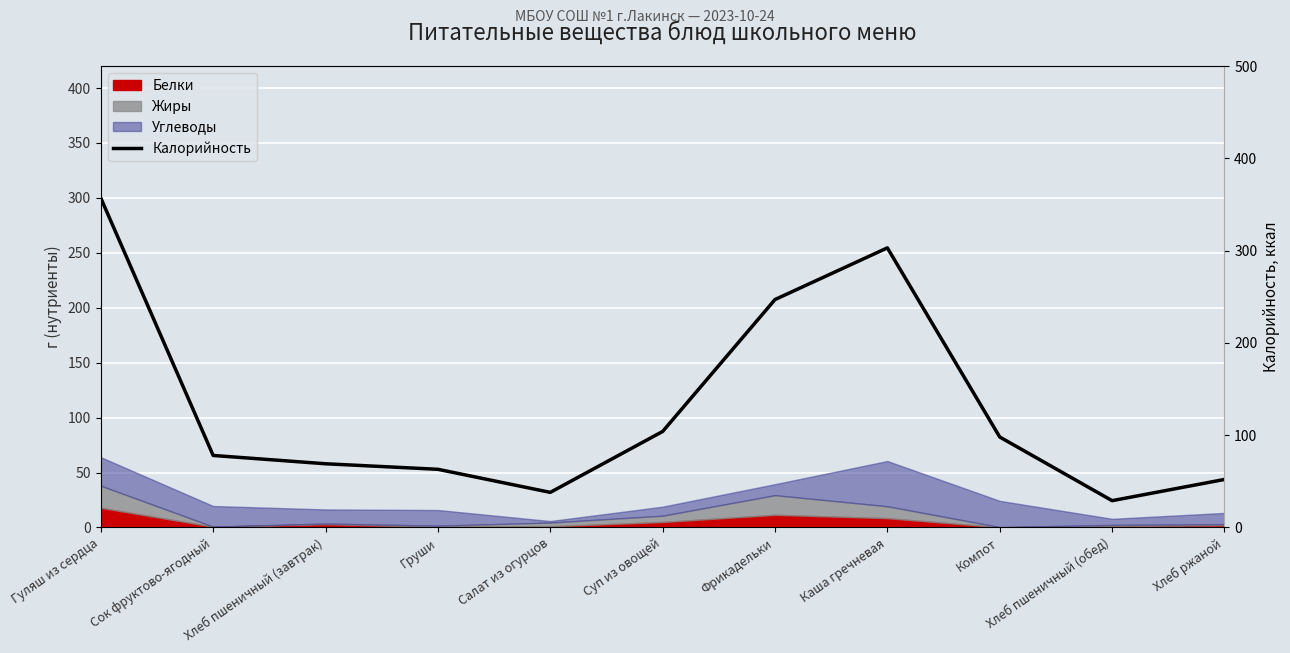

Reading left to right, transcribe all the data shown in this chart.

Гуляш из сердца=357	Сок фруктово-ягодный=78	Хлеб пшеничный (завтрак)=69	Груши=63	Салат из огурцов=38	Суп из овощей=104	Фрикадельки=247	Каша гречневая=303	Компот=98	Хлеб пшеничный (обед)=29	Хлеб ржаной=52